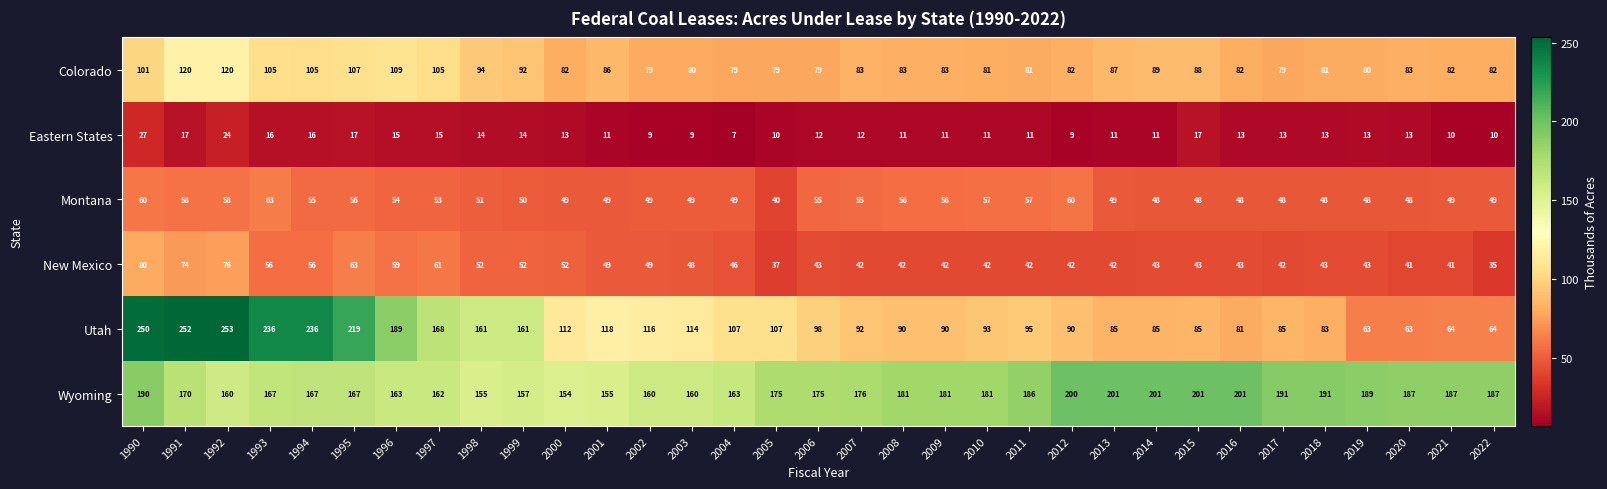

Between 2006 and 2019, which series saw the biggest shift?

Utah